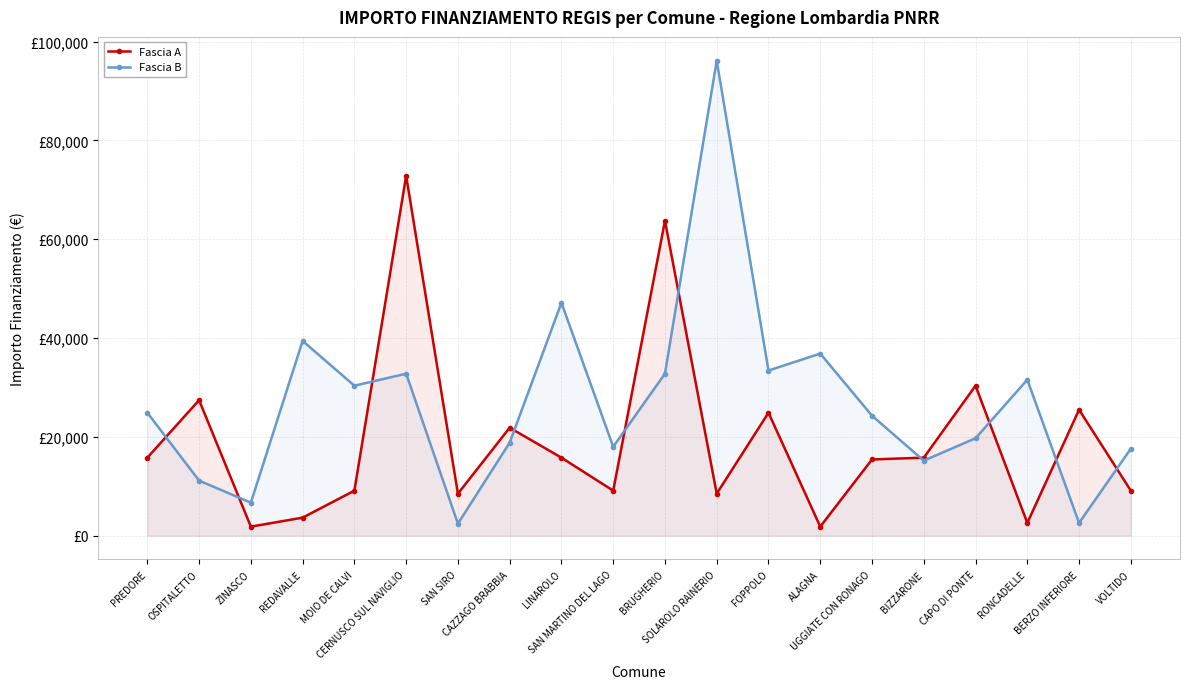

What is the value of the Fascia B point at the 1st from the left?

24887